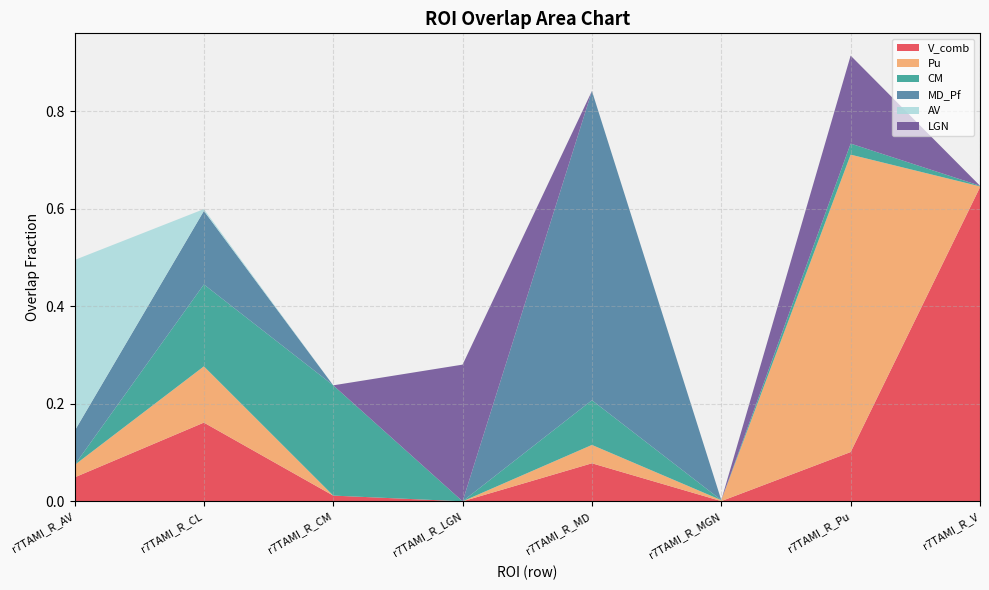

Reading left to right, list all the values displayed in this chart.

V_comb: 0.0	0.2	0.0	0.0	0.1	0.0	0.1	0.6
Pu: 0.0	0.1	0.0	0.0	0.0	0.0	0.6	0.0
CM: 0.0	0.2	0.2	0.0	0.1	0.0	0.0	0.0
MD_Pf: 0.1	0.2	0.0	0.0	0.6	0.0	0.0	0.0
AV: 0.4	0.0	0.0	0.0	0.0	0.0	0.0	0.0
LGN: 0.0	0.0	0.0	0.3	0.0	0.0	0.2	0.0